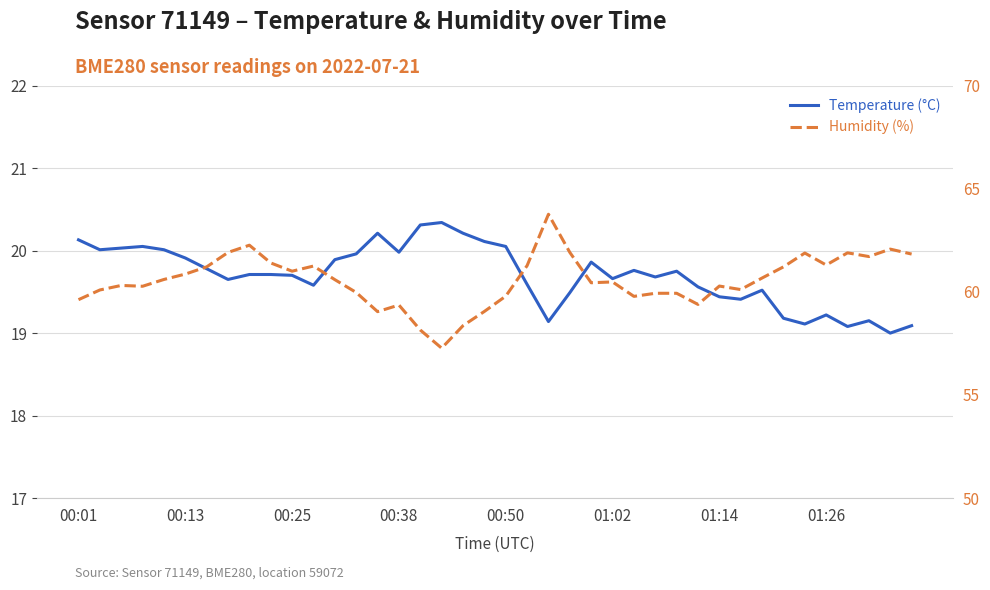

How many lines are shown in the chart?

2